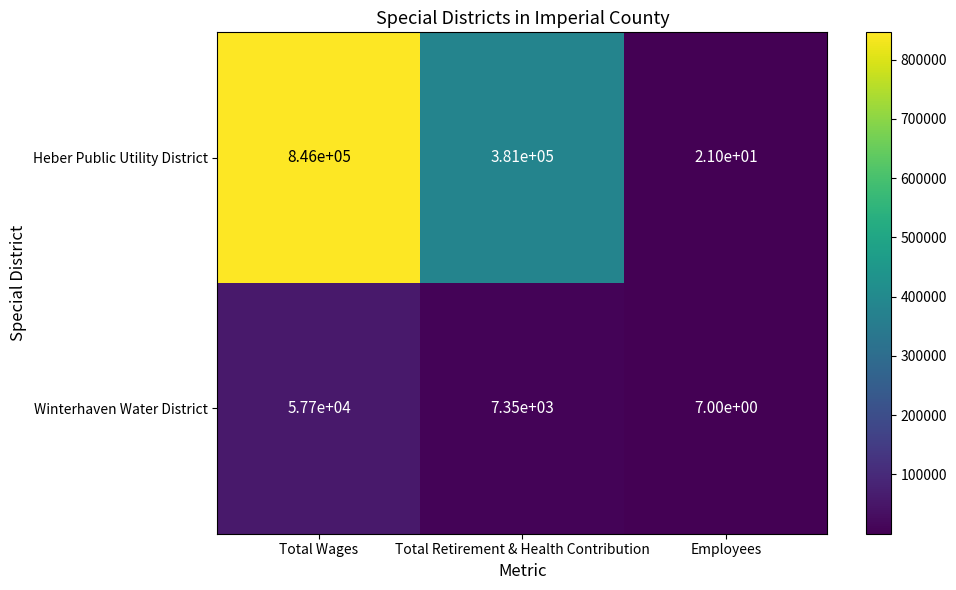

Which category has the highest value across all series?

Total Wages